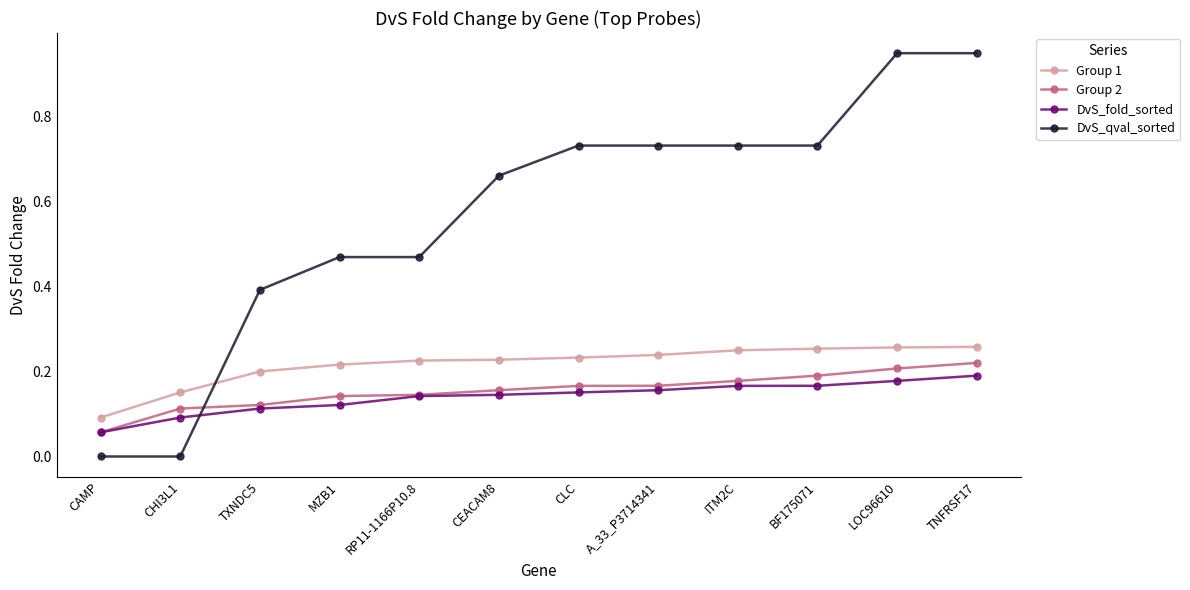

At which label is DvS_fold_sorted closest to 0?

CAMP